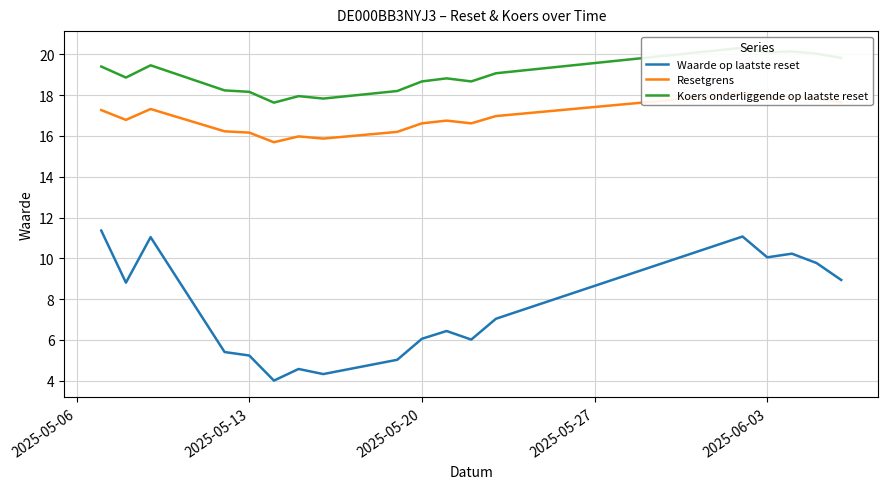

True or false: Waarde op laatste reset and Resetgrens cross at least once.

False